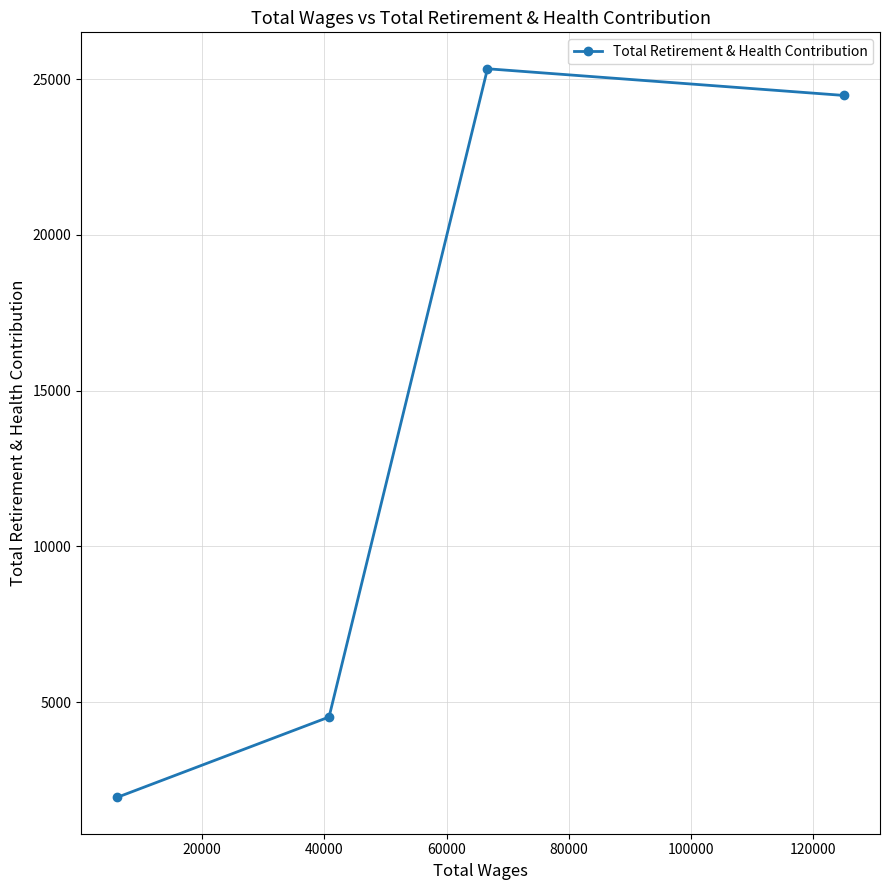

What is the average value?

14071